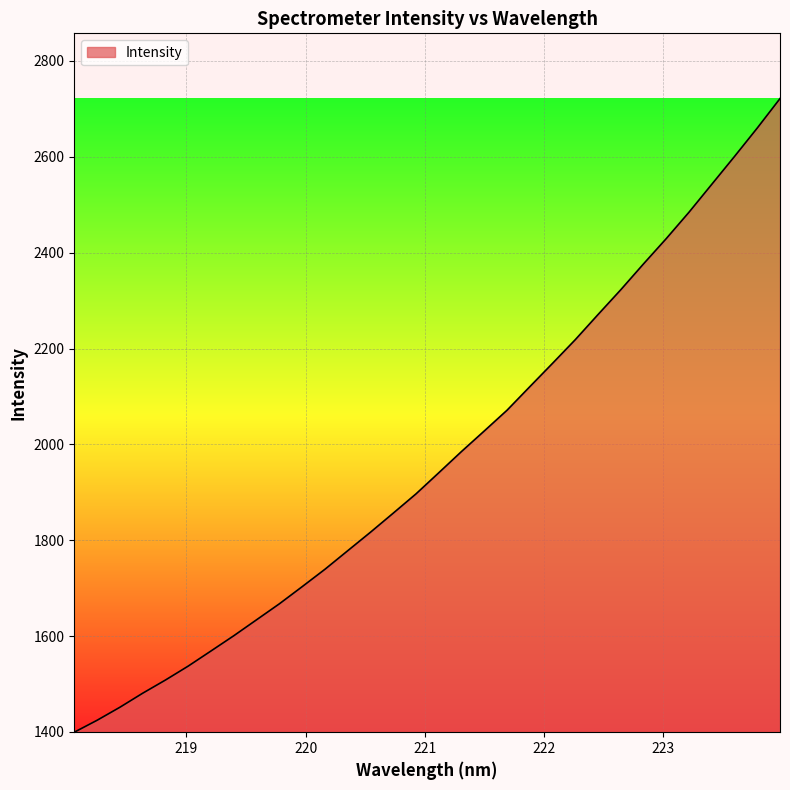

What is the difference between the maximum and minimum values?

1322.0